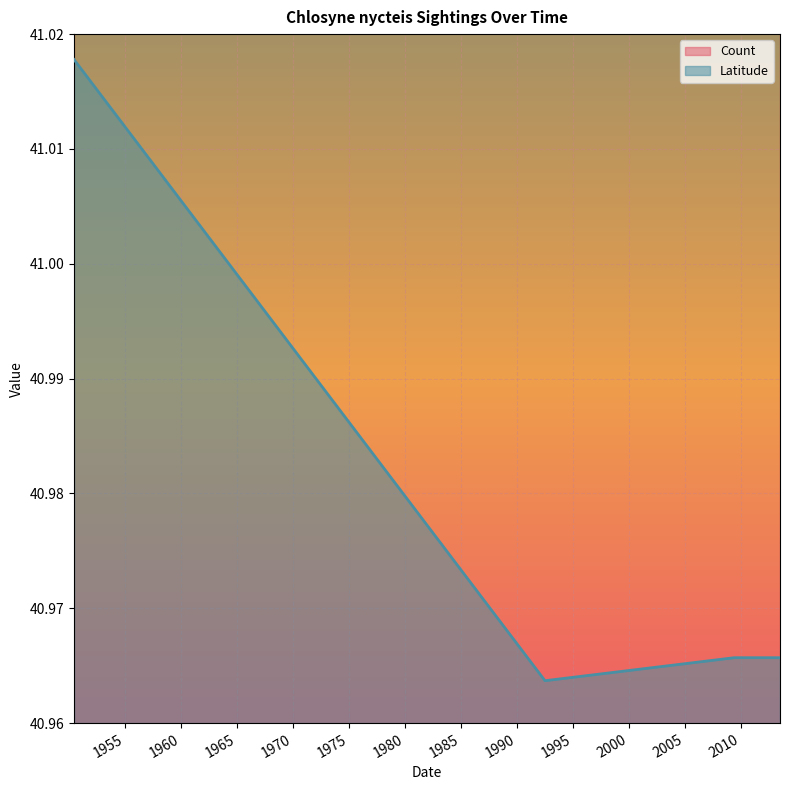

Reading right to left, what are all the values shown in this chart?

41.0	41.0	41.0	41.0	41.0